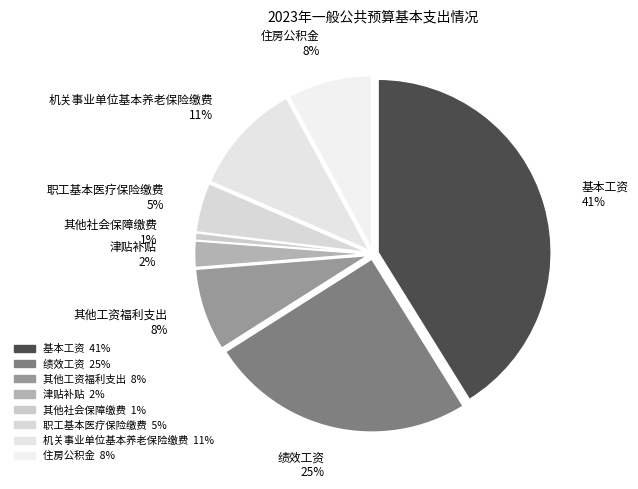

How many slices are in this pie chart?

8